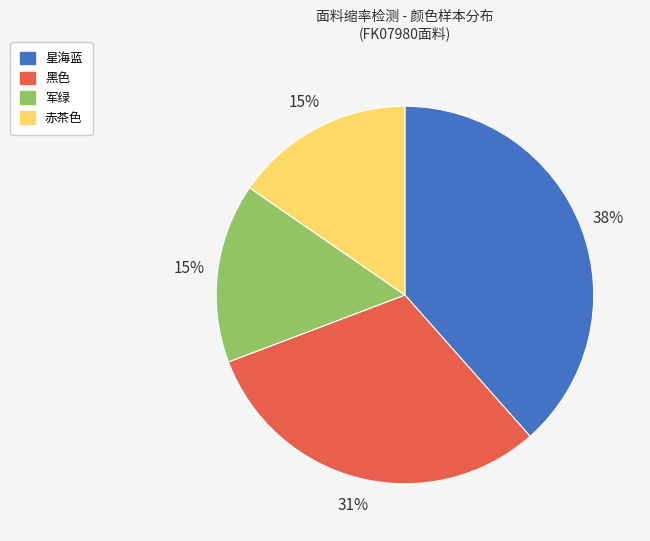

Between 星海蓝 and 黑色, which is larger?

星海蓝